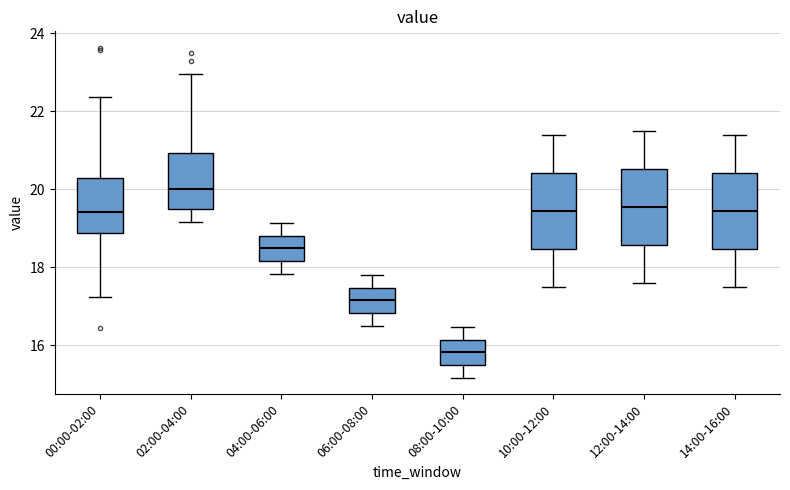

Reading left to right, read every box against the y-axis: the position of its median line, the range the box covers, and the ends of its whiskers. The values are not printed on the chart, so give them approximately, as read against the axis.

00:00-02:00: median 19.4, box 18.8 to 20.2, whiskers 17.2 to 22.4
02:00-04:00: median 20.0, box 19.4 to 21.0, whiskers 19.2 to 23.0
04:00-06:00: median 18.4, box 18.2 to 18.8, whiskers 17.8 to 19.2
06:00-08:00: median 17.2, box 16.8 to 17.4, whiskers 16.6 to 17.8
08:00-10:00: median 15.8, box 15.4 to 16.2, whiskers 15.2 to 16.4
10:00-12:00: median 19.4, box 18.4 to 20.4, whiskers 17.6 to 21.4
12:00-14:00: median 19.6, box 18.6 to 20.6, whiskers 17.6 to 21.6
14:00-16:00: median 19.4, box 18.4 to 20.4, whiskers 17.6 to 21.4